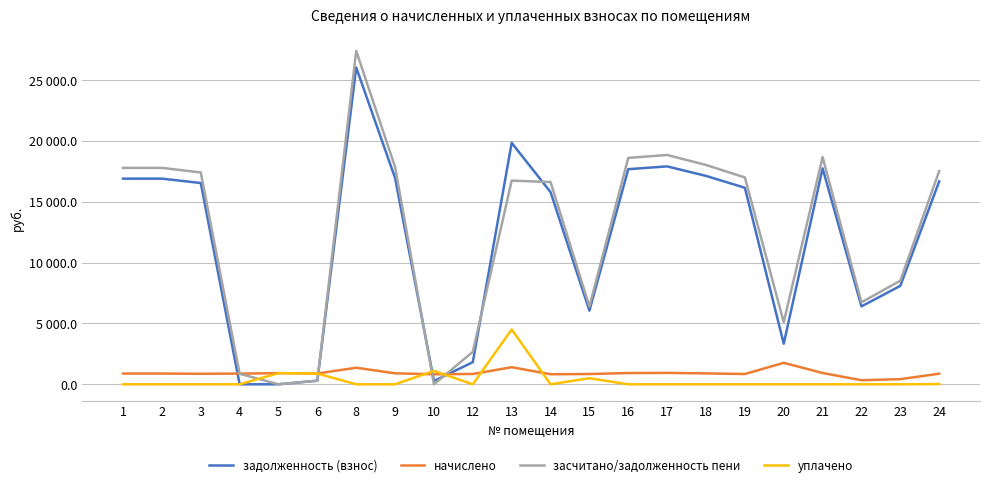

What is the sum of the начислено values at 10 and 24?

1699.3